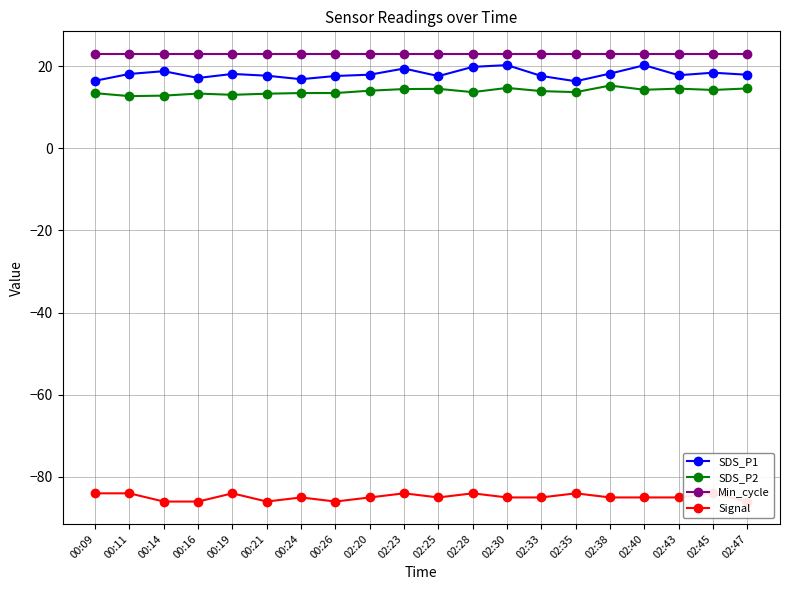

What is the difference between the maximum and second lowest values in the Signal series?

2.0